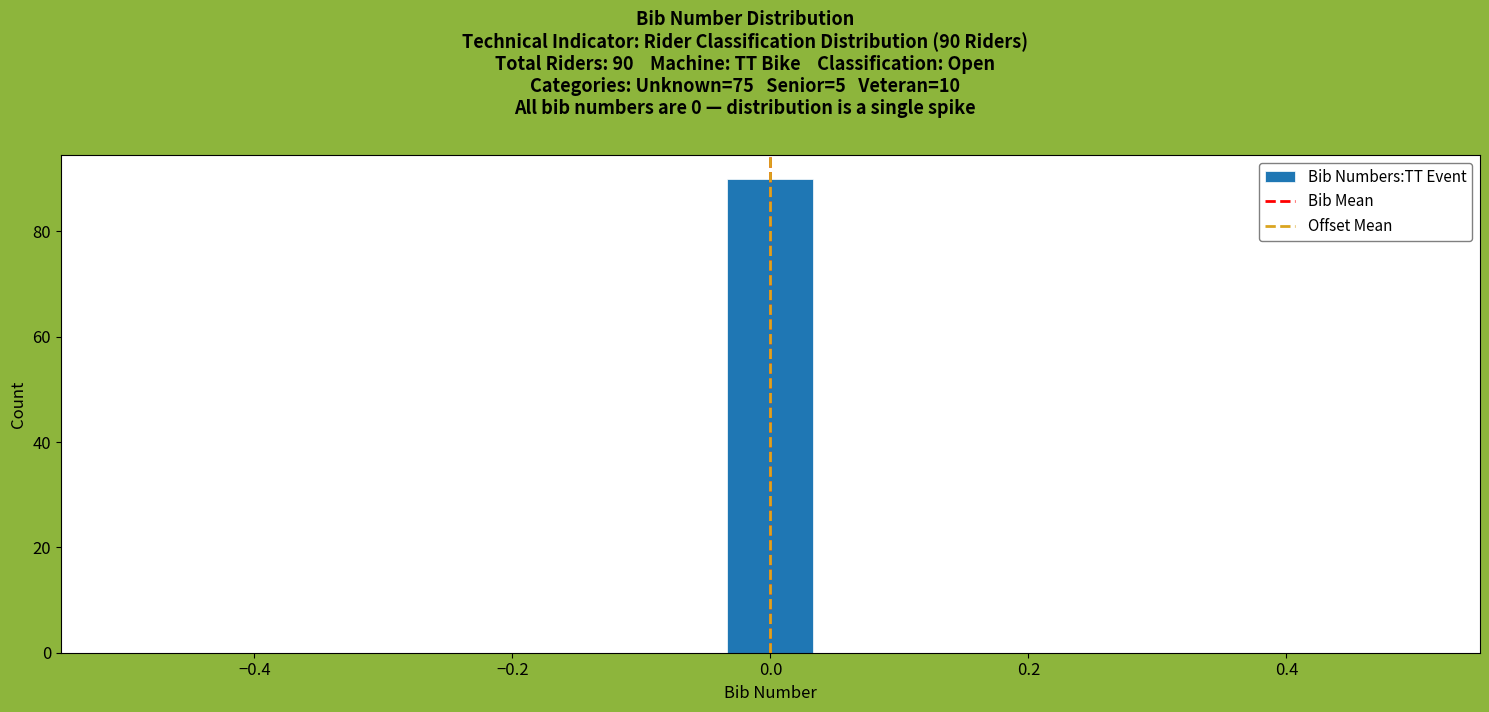

Read against the x-axis, roughly where is the centre of the tallest bar?

0.00